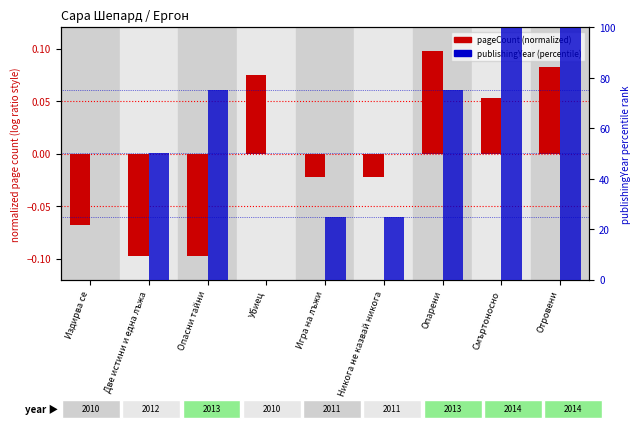

Between Две истини и една лъжа and Отровени, which series saw the biggest shift?

publishingYear (percentile)